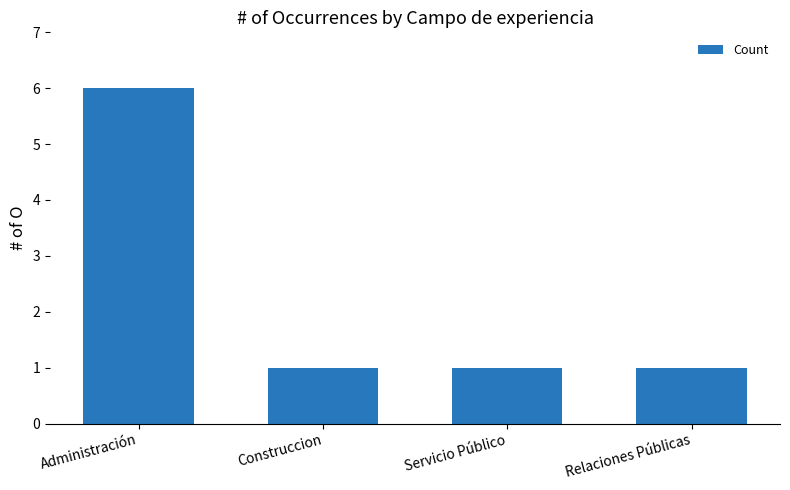

How many categories are shown in the chart?

4